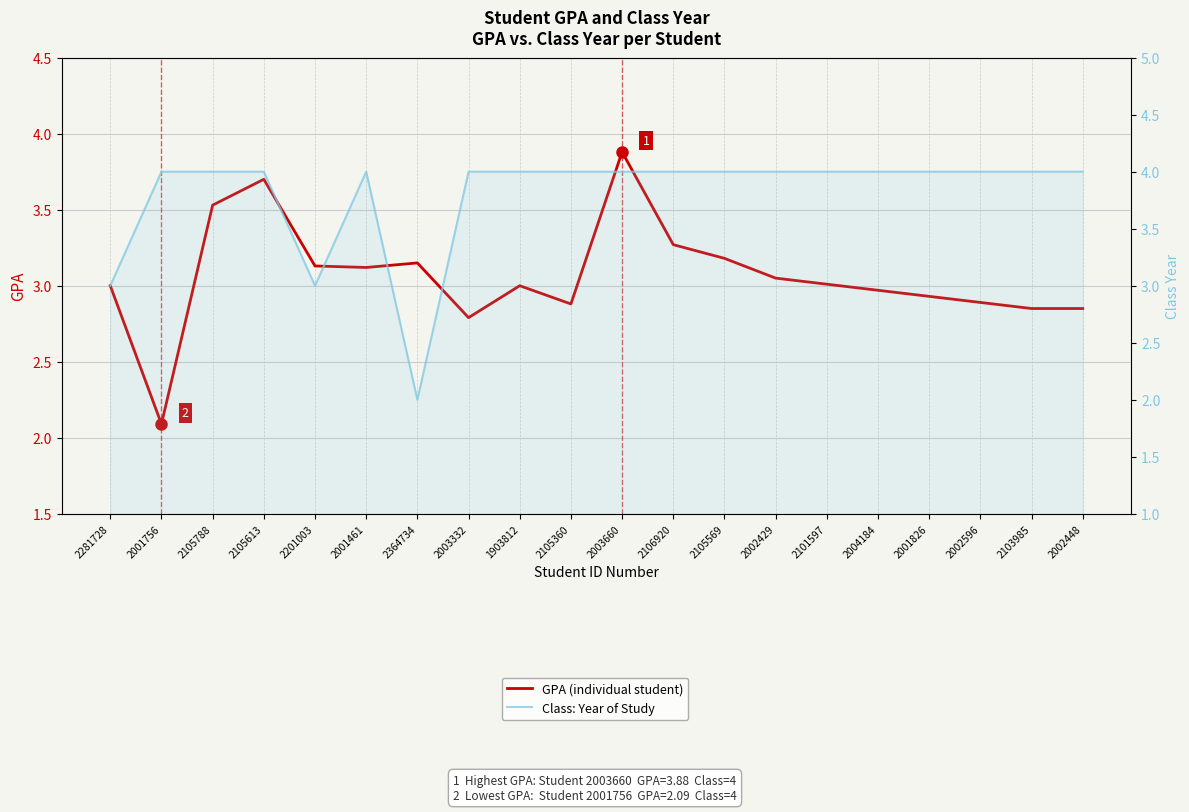

The value of GPA (individual student) at 2201003 is 2.1. True or false?

False